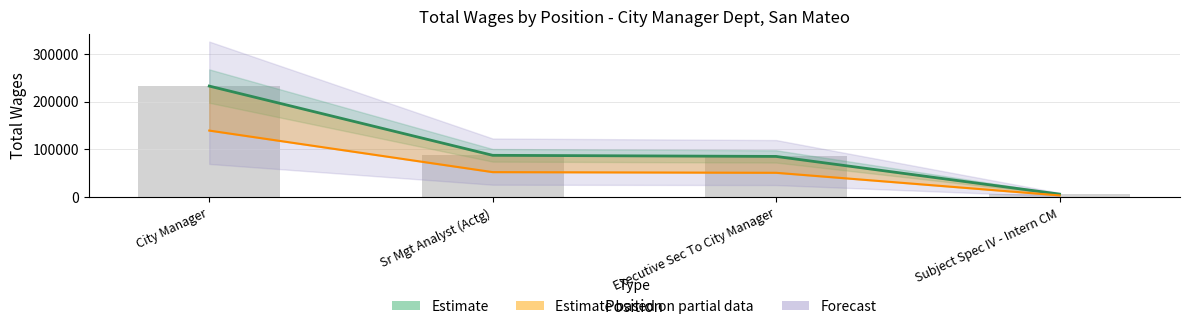

List the labels in order of value, smallest first.

Subject Spec IV - Intern CM, Executive Sec To City Manager, Sr Mgt Analyst (Actg), City Manager